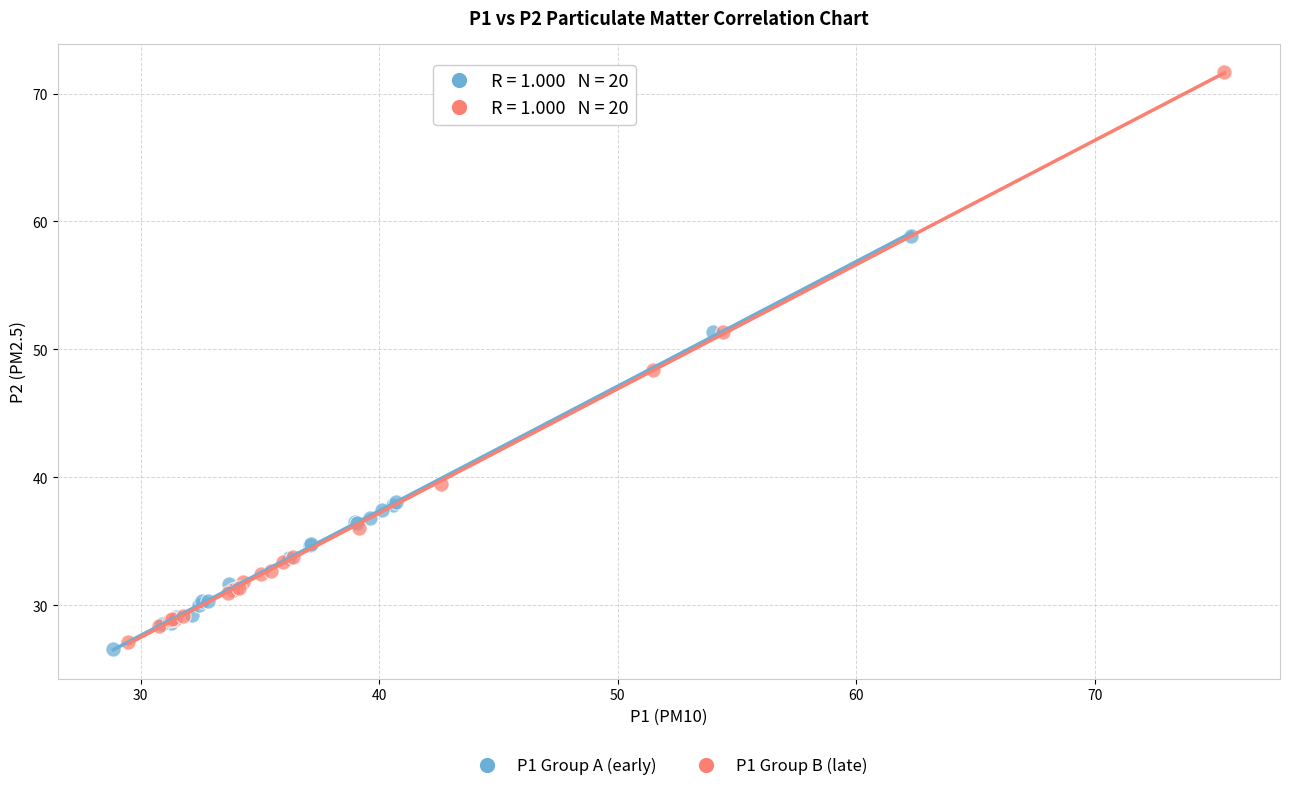

Which series has the widest spread of Y values?

P1 Group B (late)